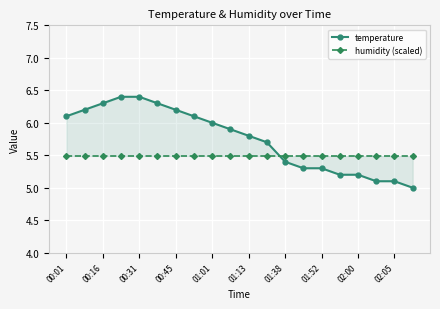

Which series has the widest spread of values?

temperature